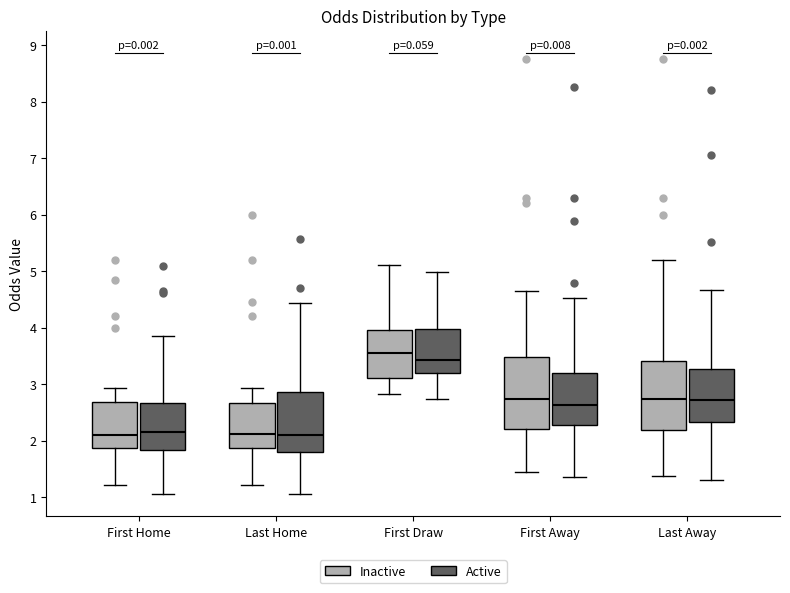

Reading left to right, read every box against the y-axis: the position of its median line, the range the box covers, and the ends of its whiskers. The values are not printed on the chart, so give them approximately, as read against the axis.

First Home (Inactive): median 2.1, box 1.9 to 2.7, whiskers 1.2 to 2.9
First Home (Active): median 2.2, box 1.8 to 2.7, whiskers 1.0 to 3.8
Last Home (Inactive): median 2.1, box 1.9 to 2.7, whiskers 1.2 to 2.9
Last Home (Active): median 2.1, box 1.8 to 2.9, whiskers 1.1 to 4.4
First Draw (Inactive): median 3.6, box 3.1 to 4.0, whiskers 2.8 to 5.1
First Draw (Active): median 3.4, box 3.2 to 4.0, whiskers 2.7 to 5.0
First Away (Inactive): median 2.7, box 2.2 to 3.5, whiskers 1.4 to 4.7
First Away (Active): median 2.6, box 2.3 to 3.2, whiskers 1.4 to 4.5
Last Away (Inactive): median 2.7, box 2.2 to 3.4, whiskers 1.4 to 5.2
Last Away (Active): median 2.7, box 2.3 to 3.3, whiskers 1.3 to 4.7